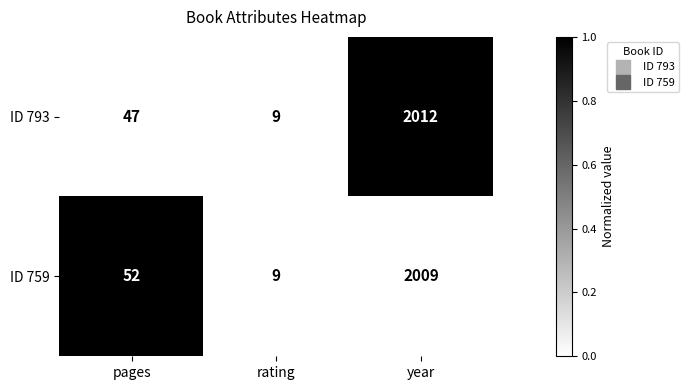

Is it true that ID 793 equals 2646 at year?

False